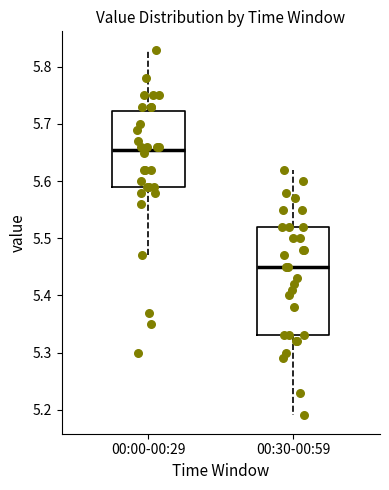

Reading left to right, read every box against the y-axis: the position of its median line, the range the box covers, and the ends of its whiskers. The values are not printed on the chart, so give them approximately, as read against the axis.

00:00-00:29: median 5.66, box 5.59 to 5.72, whiskers 5.47 to 5.83
00:30-00:59: median 5.45, box 5.33 to 5.52, whiskers 5.19 to 5.62